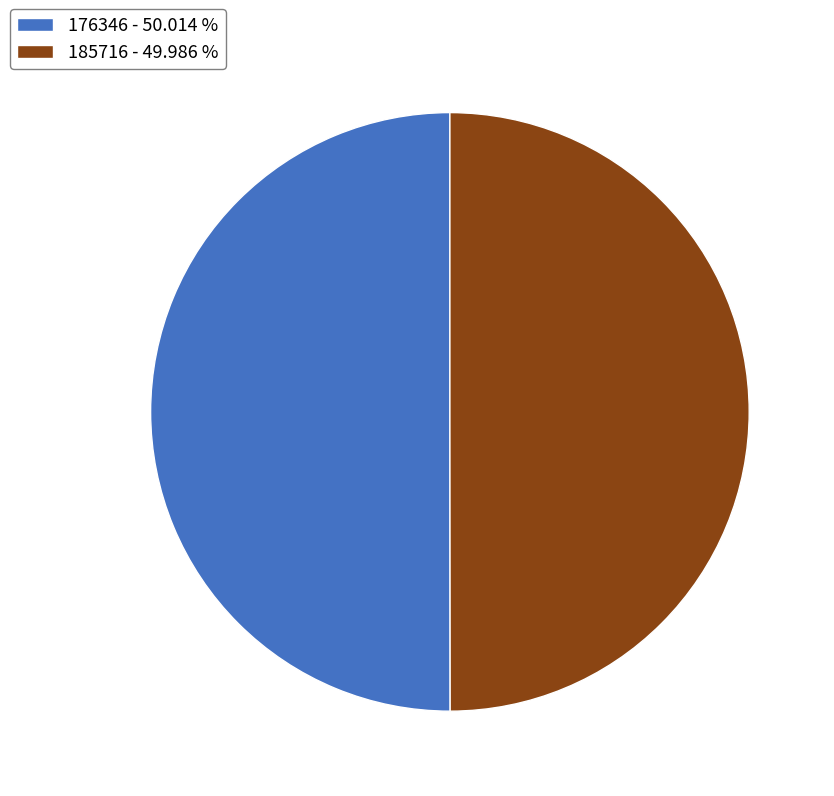

What is the ratio of the value at 185716 - 49.986 % to the value at 176346 - 50.014 %?

1.0